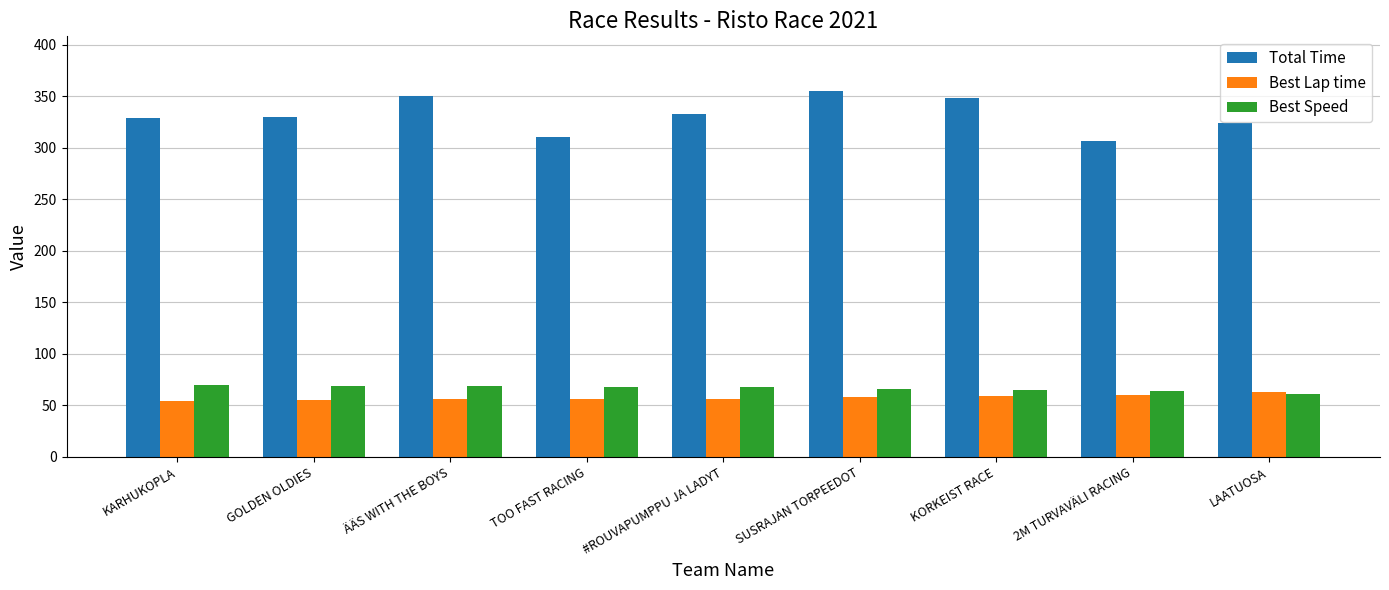

What is the approximate value of Total Time at SUSRAJAN TORPEEDOT?

355.1